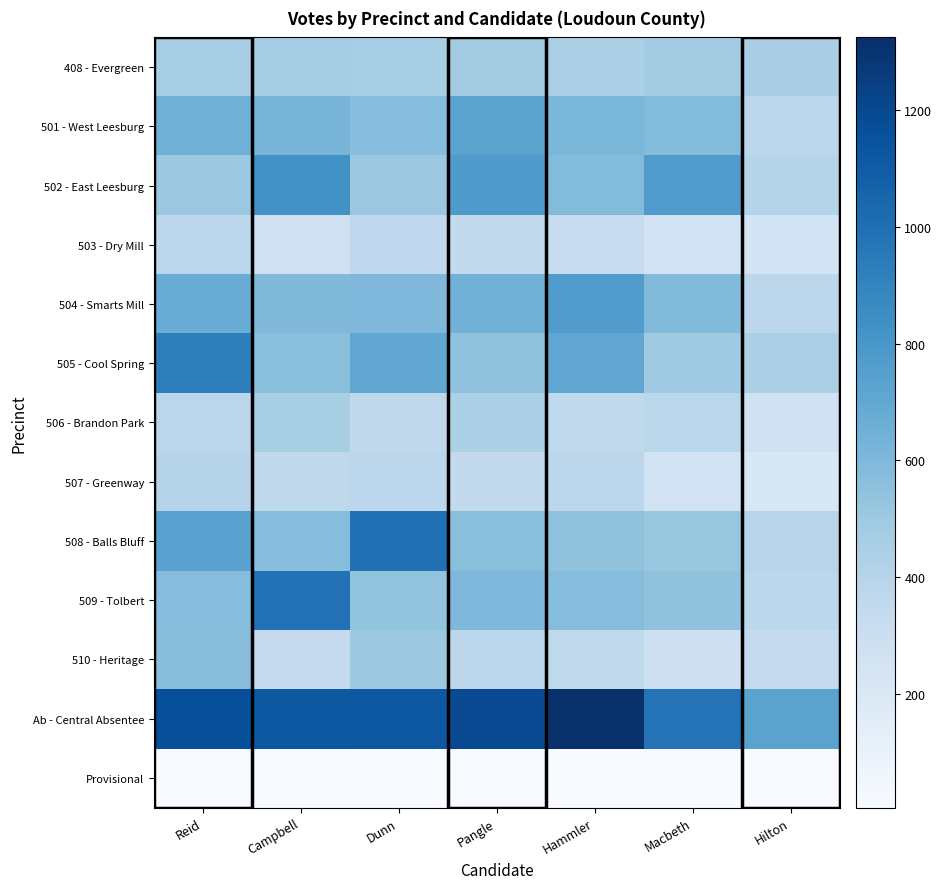

What is the total value across all series at Reid?

7430